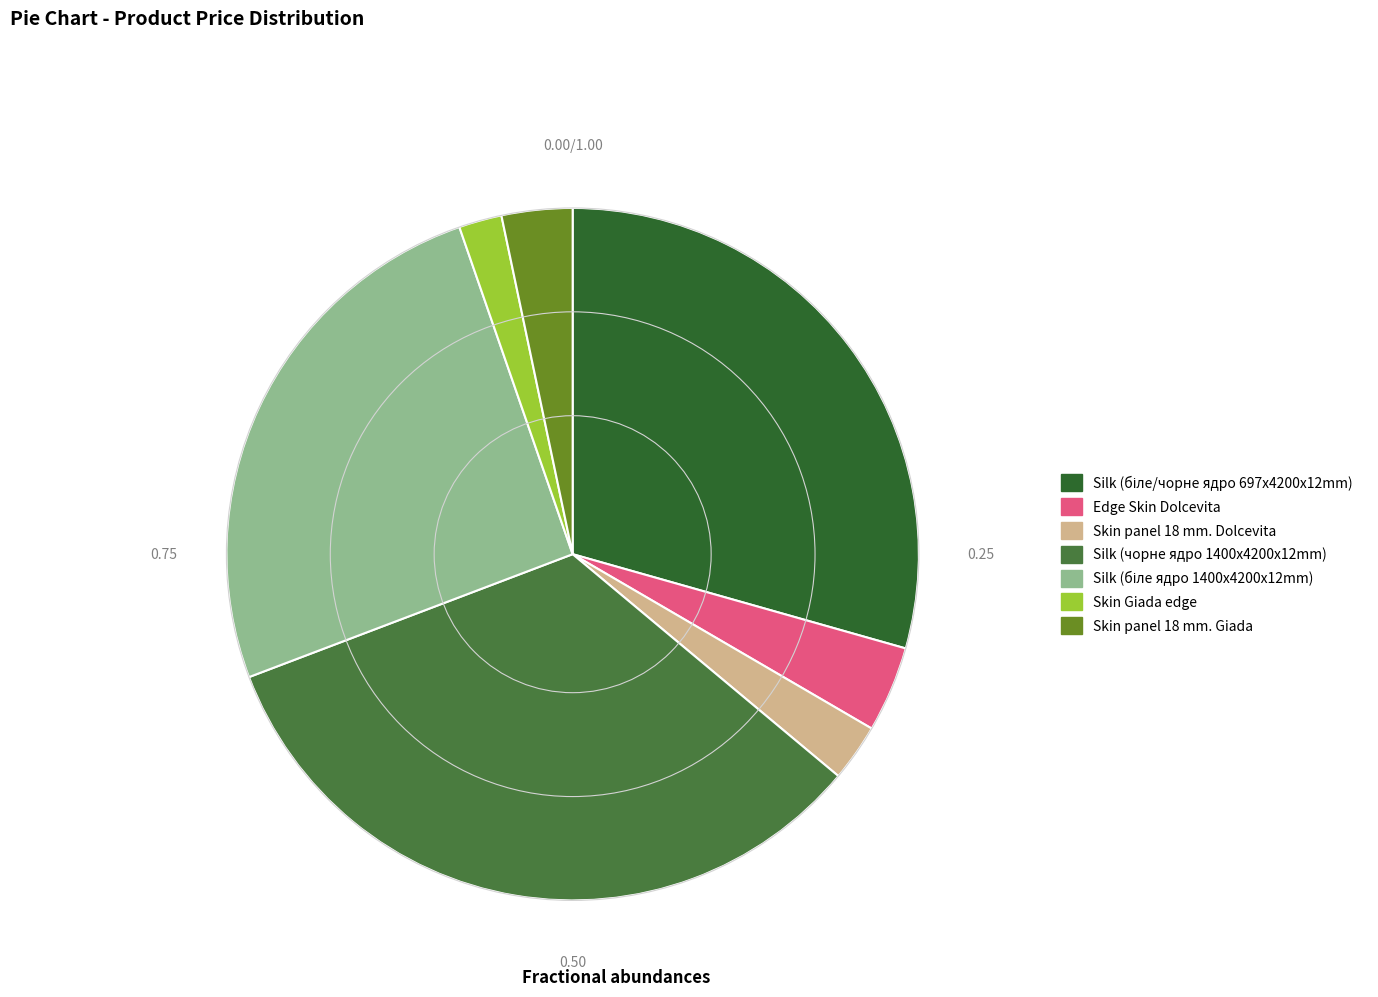

Between Silk (біле ядро 1400x4200x12mm) and Silk (чорне ядро 1400x4200x12mm), which is larger?

Silk (чорне ядро 1400x4200x12mm)